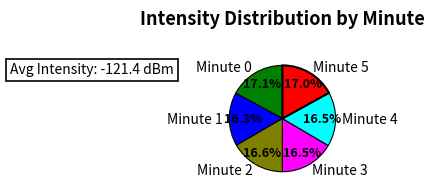

Approximately how many times larger is the value at Minute 1 compared to Minute 2?

1.0